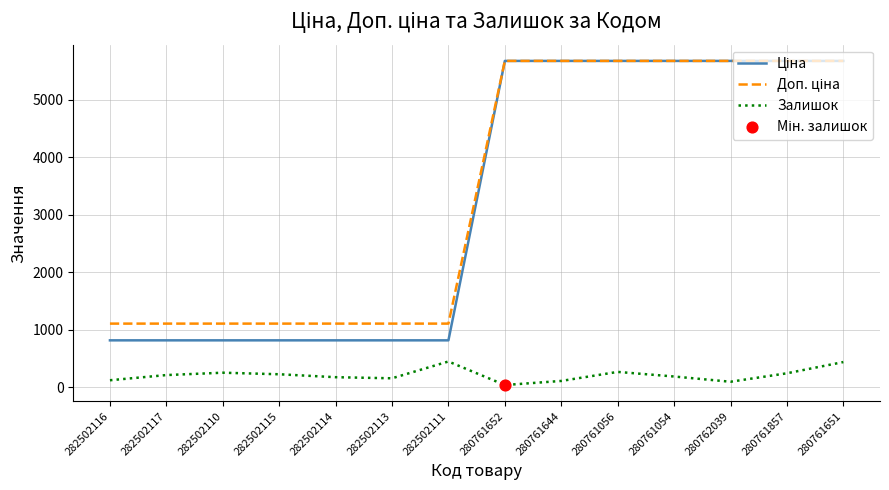

What is the maximum value shown in the chart?

5673.8